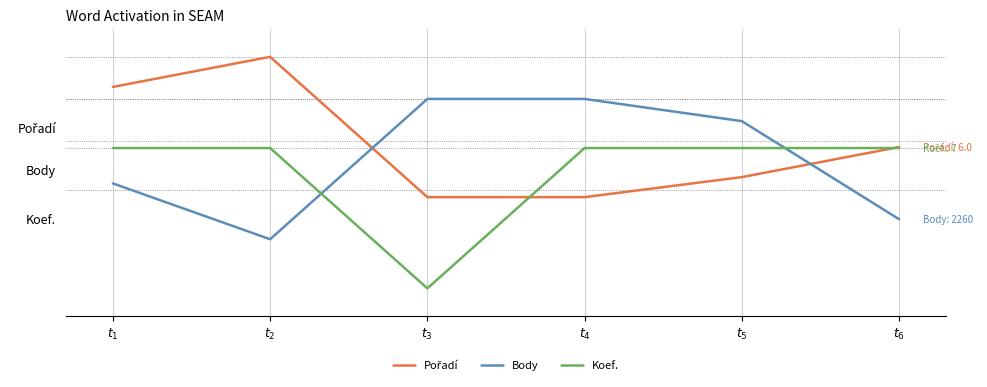

Rank the categories by Body value from highest to lowest.

$t_3$, $t_4$, $t_5$, $t_1$, $t_6$, $t_2$